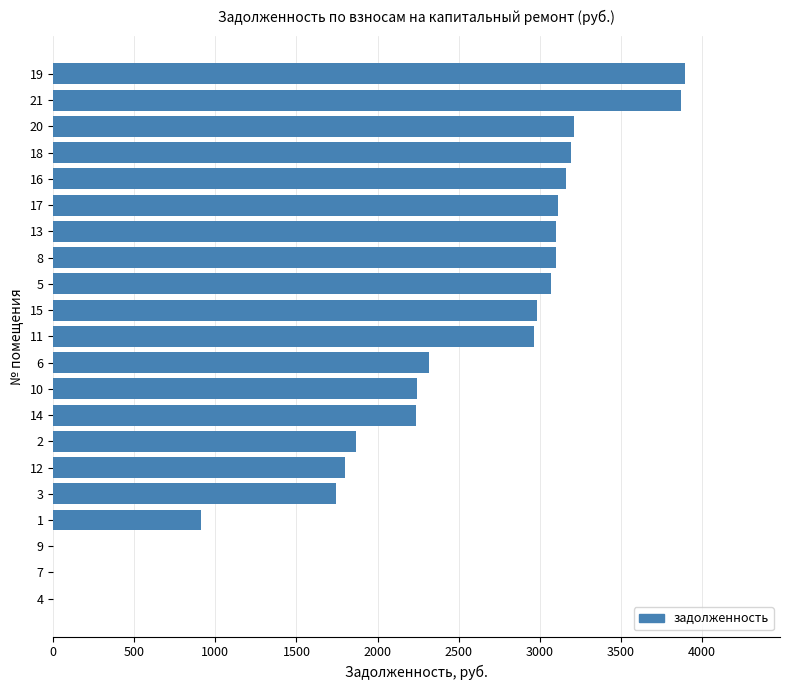

Is it true that the value at 20 is 3208.7?

True